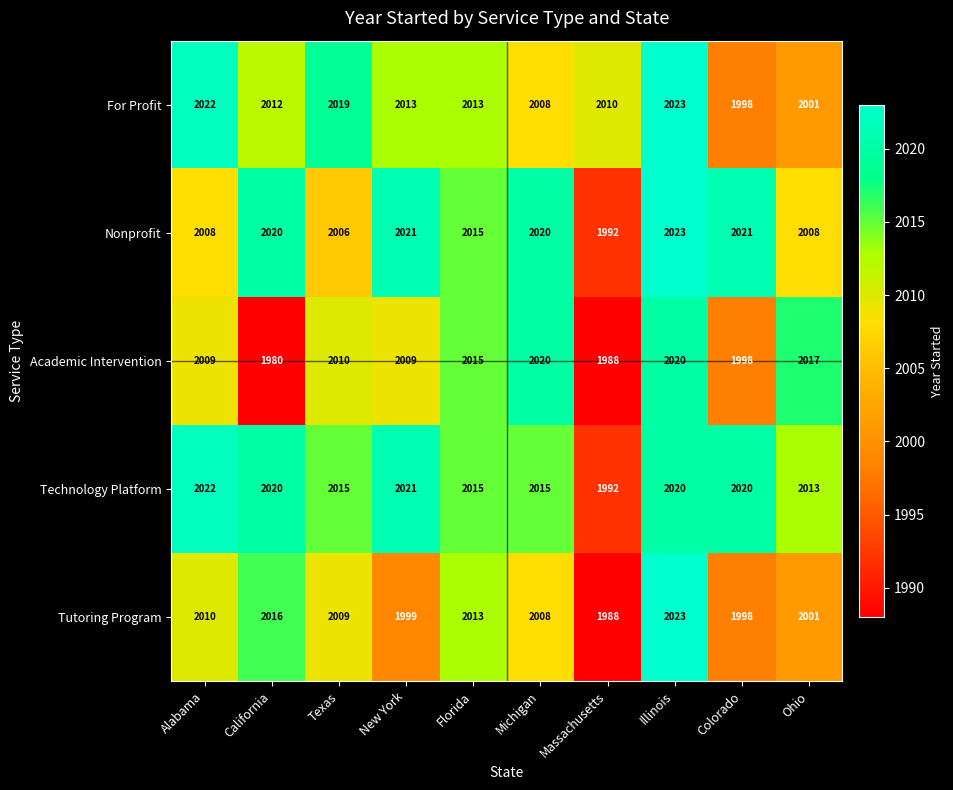

Which series has the largest total across all categories?

Technology Platform